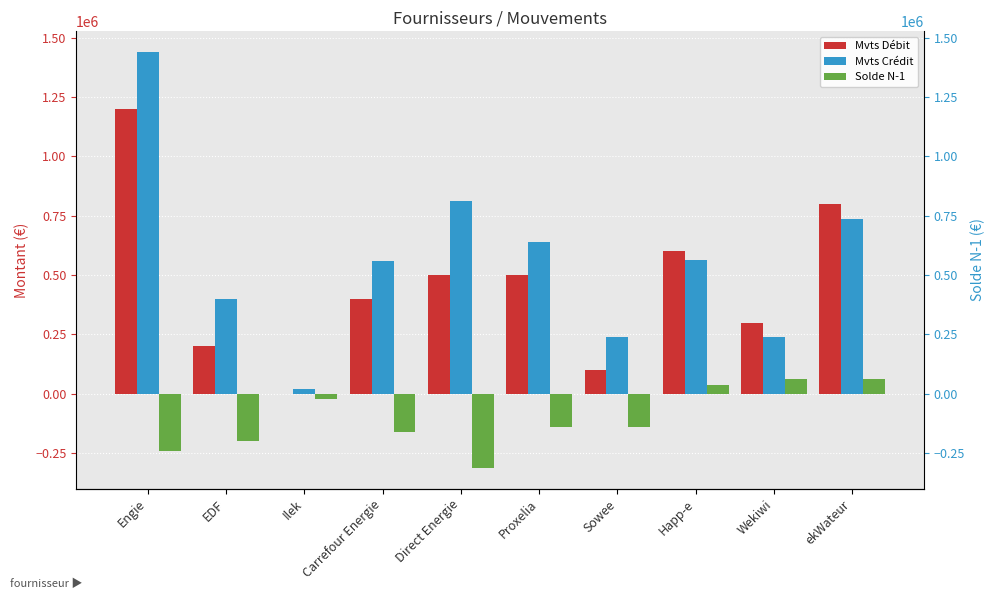

What is the maximum value for Solde N-1?

62400